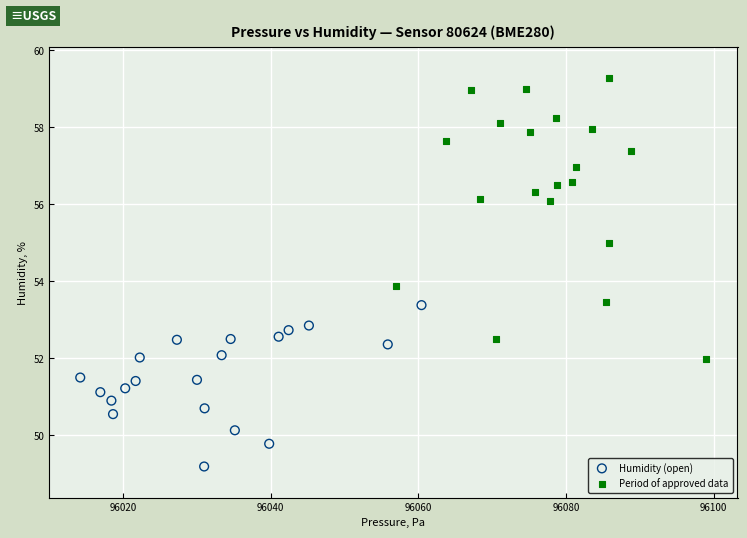

What are all the series names shown in the legend?

Humidity (open), Period of approved data